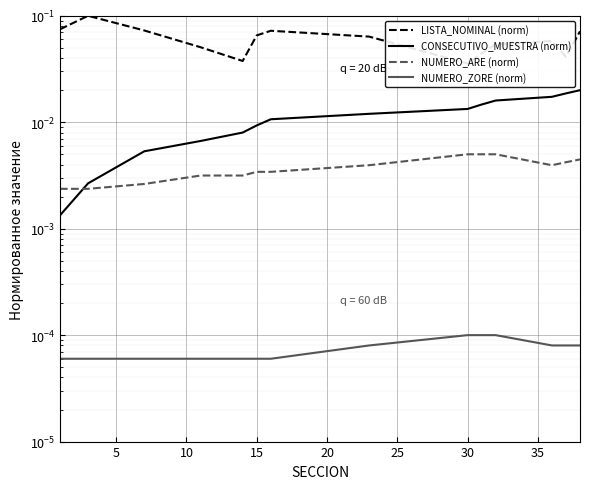

True or false: NUMERO_ZORE (norm) and NUMERO_ARE (norm) cross at least once.

False